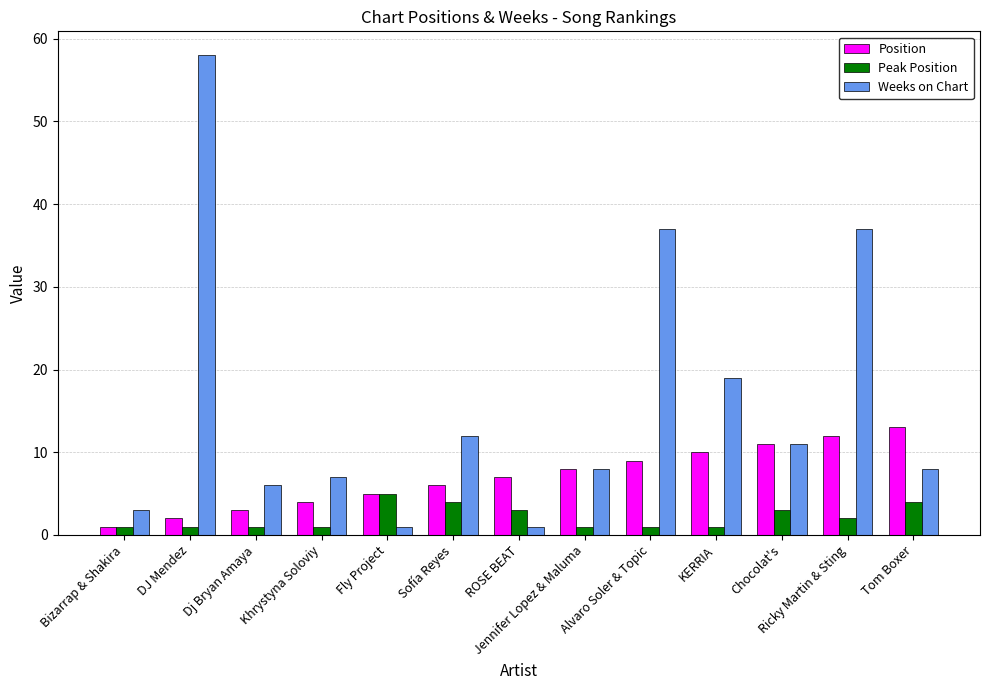

Which series has the widest spread of values?

Weeks on Chart